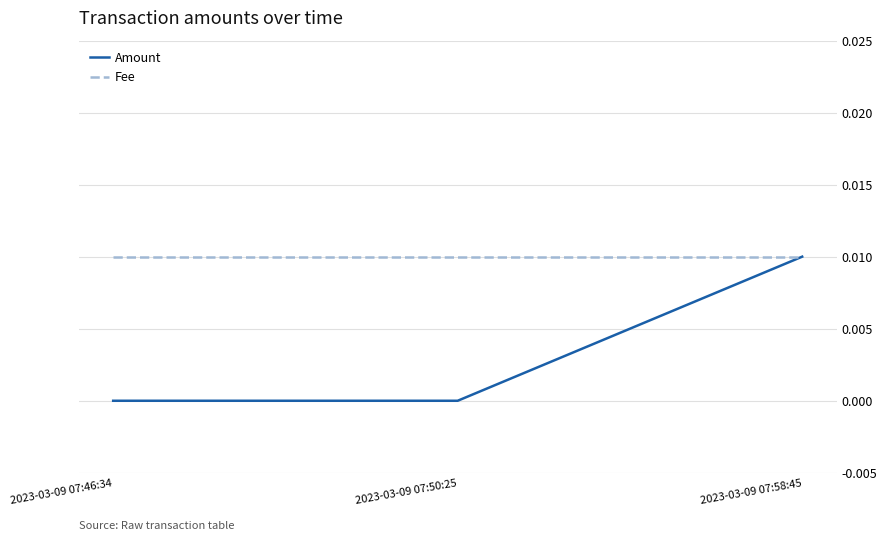

Rank the series at 2023-03-09 07:46:34 from lowest to highest value.

Amount, Fee